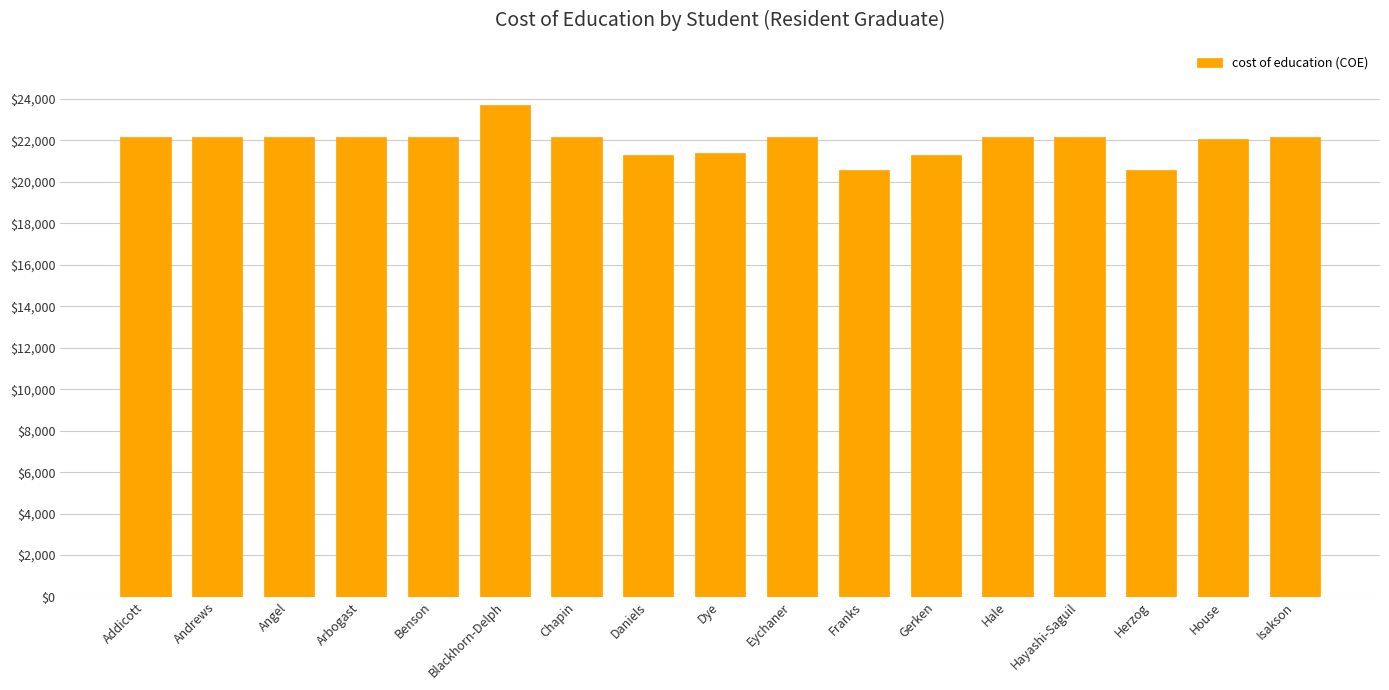

What is the label of the 9th bar from the left?

Dye